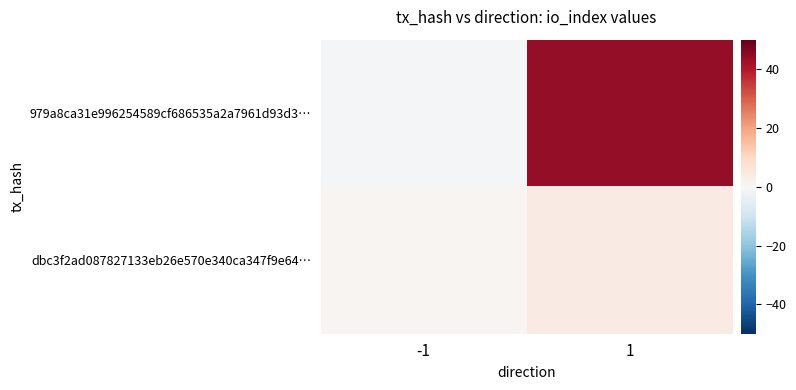

Reading left to right, transcribe all the data shown in this chart.

979a8ca31e996254589cf686535a2a7961d93d3…: -1=-1	1=44
dbc3f2ad087827133eb26e570e340ca347f9e64…: -1=1	1=4